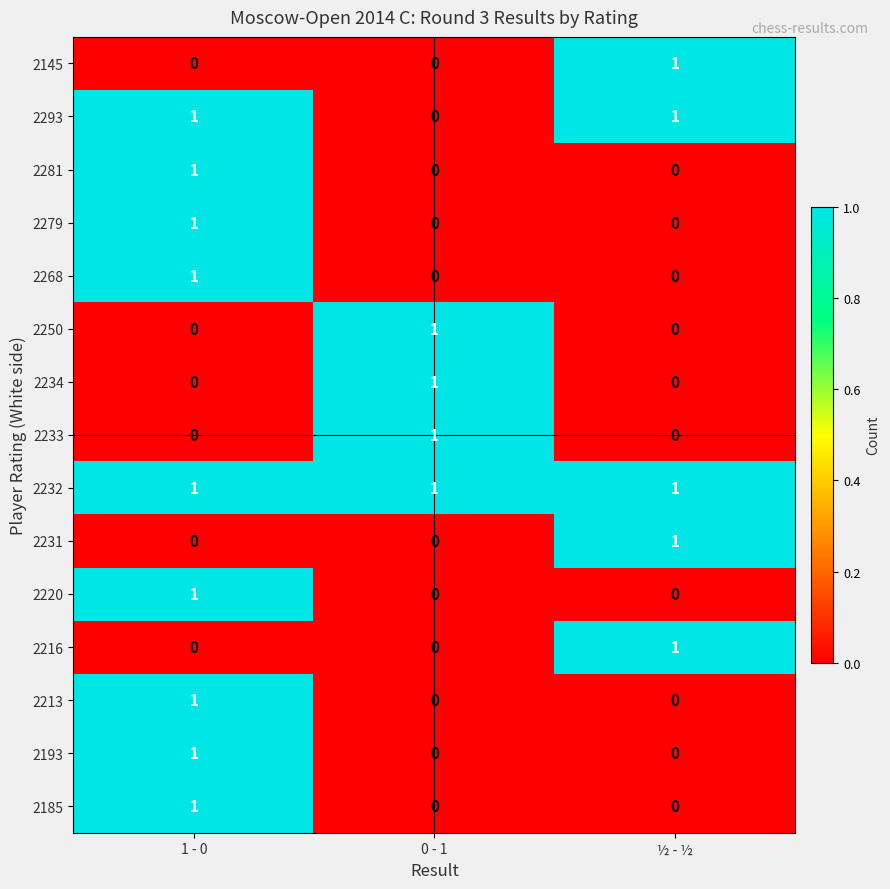

The 2193 series shows 0 at 1 - 0. True or false?

False